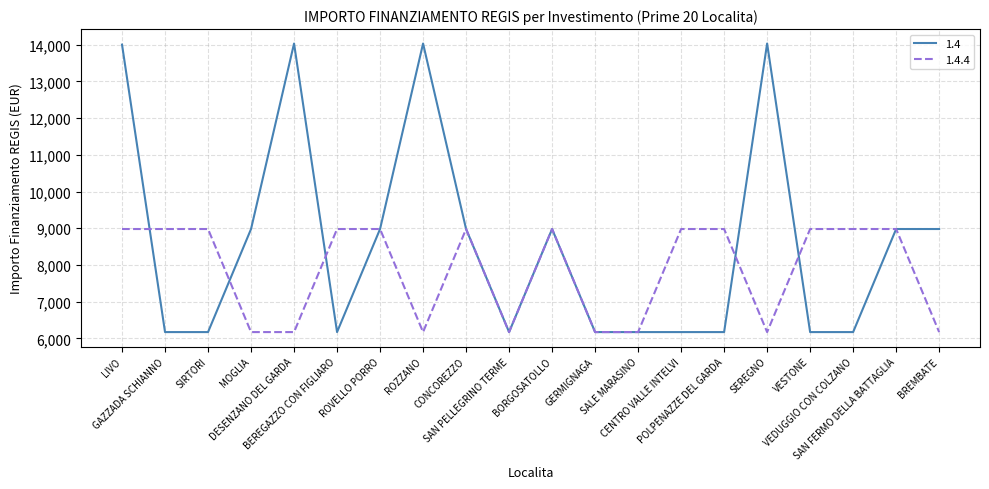

Which series has the largest range (max minus min)?

1.4